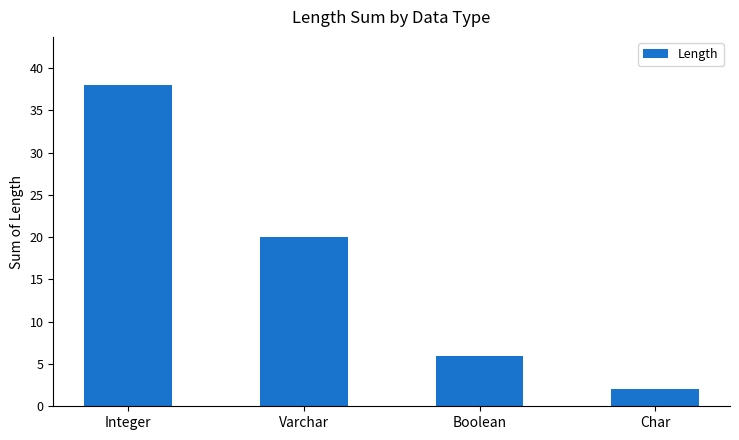

Reading left to right, extract all data points from this chart.

Integer=38	Varchar=20	Boolean=6	Char=2